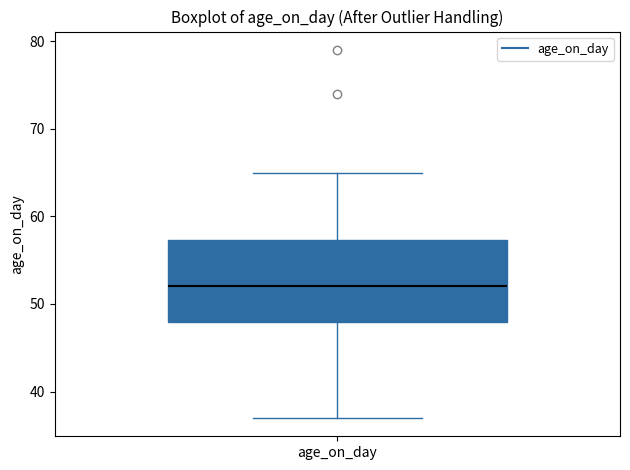

Read this box plot against the y-axis: the position of the median line, the range covered by the box, and the ends of both whiskers. The values are not printed on the chart, so give them approximately, as read against the axis.

median 52, box 48 to 57, whiskers 37 to 65